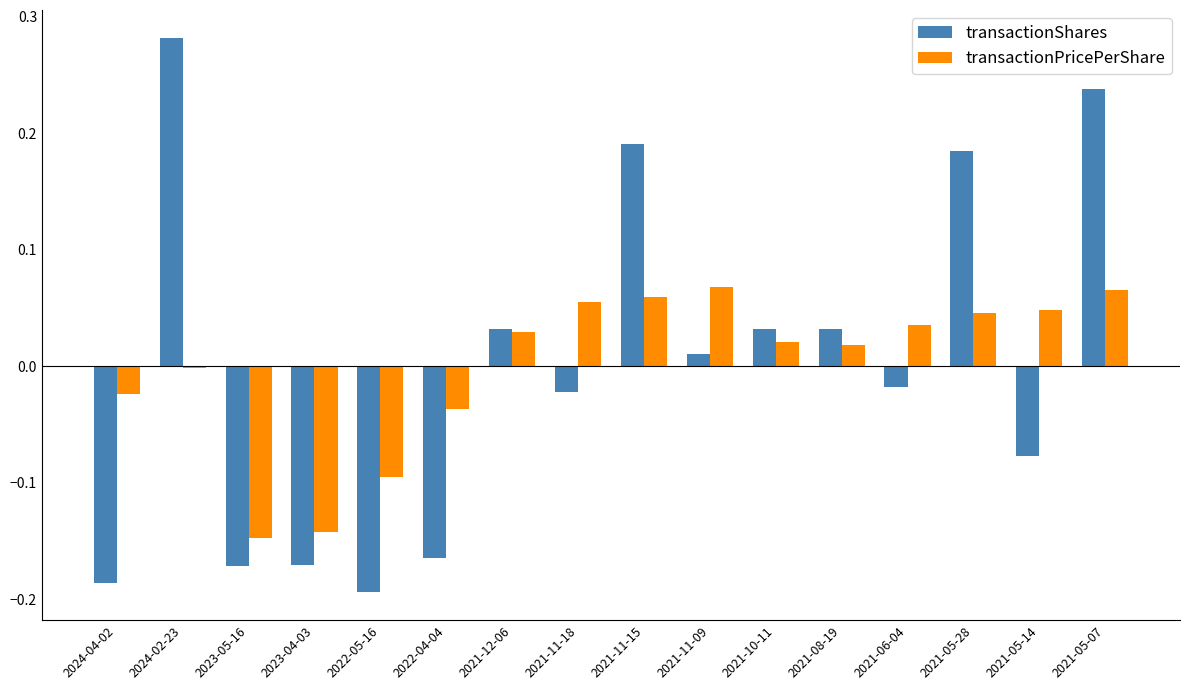

How many groups of bars are there?

16